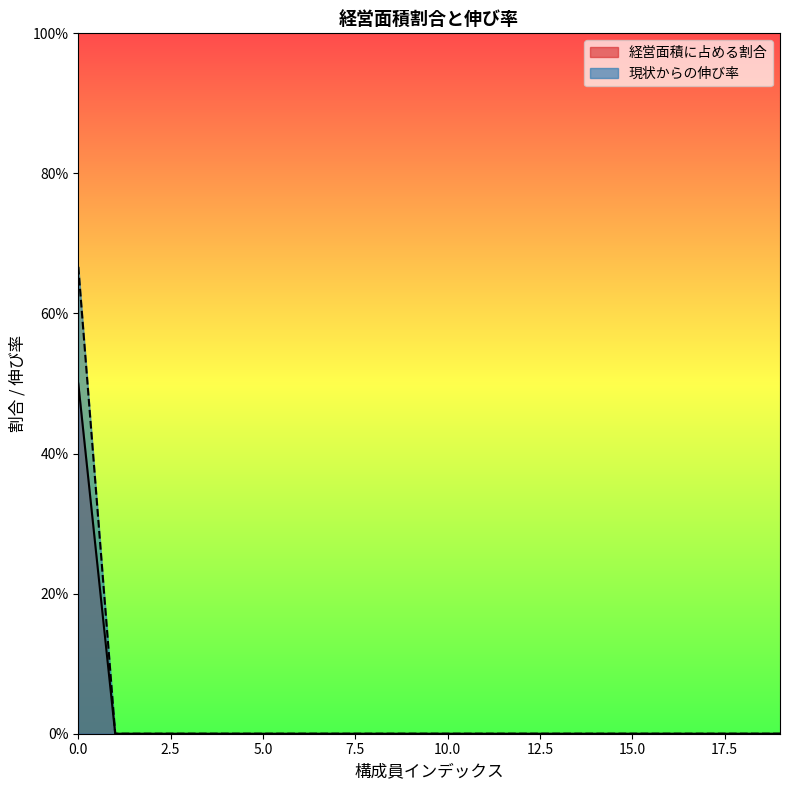

True or false: 現状からの伸び率 has a value of -27.3 at 17.

False